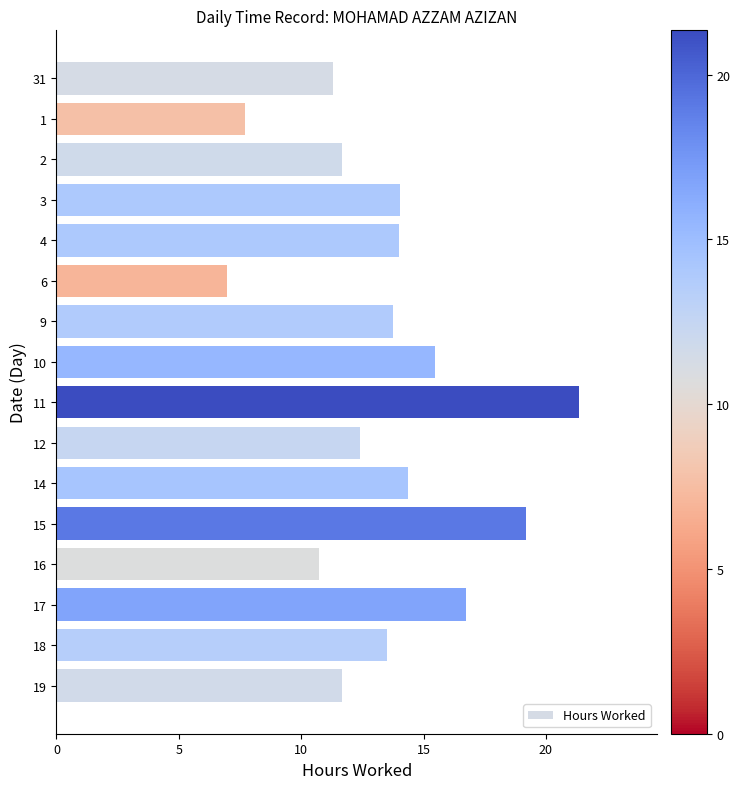

What is the ratio of the value at 6 to the value at 18?

0.5